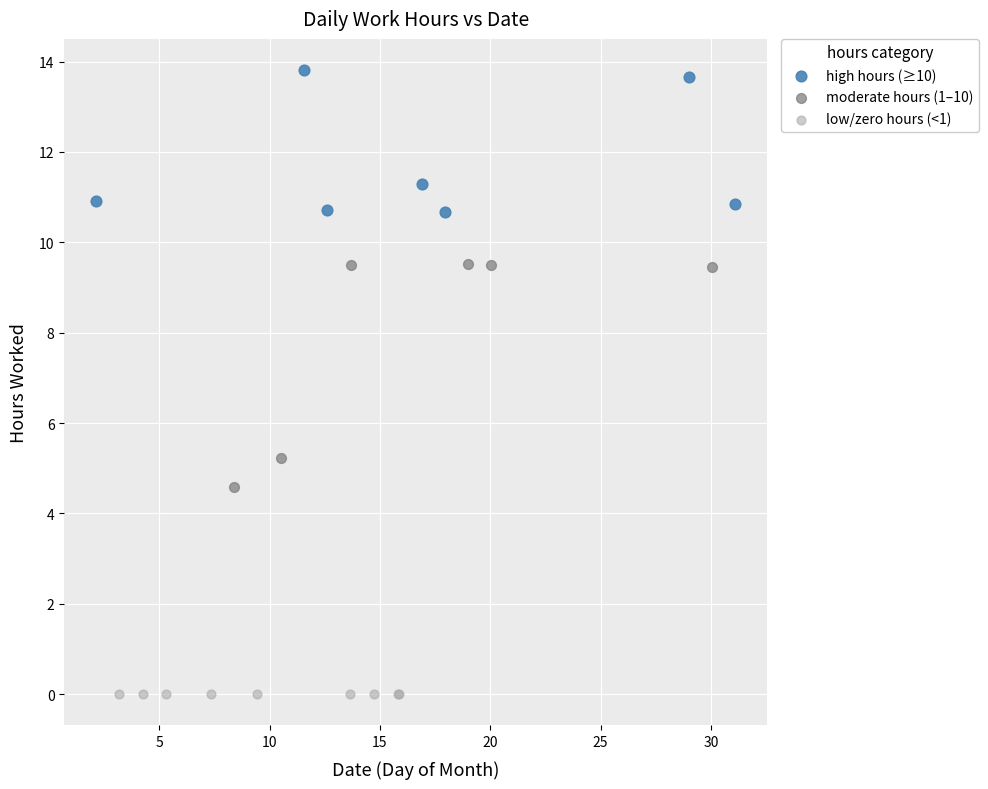

Which series contains the highest Y value?

high hours (≥10)